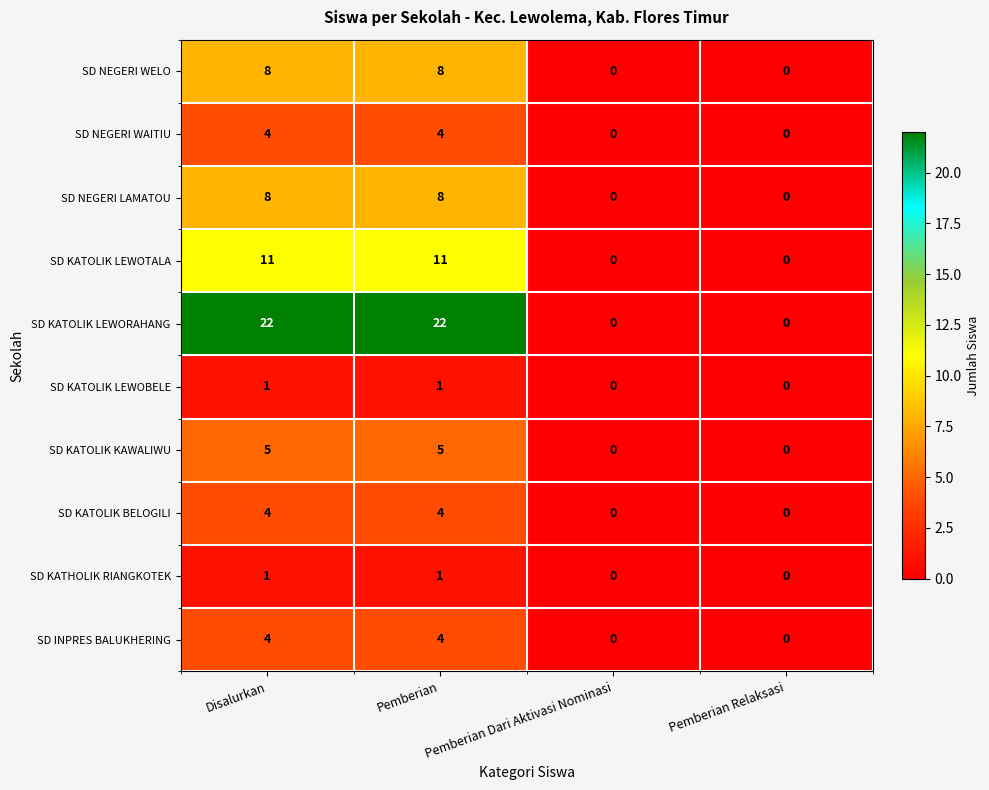

What is the maximum value for SD KATOLIK KAWALIWU?

5